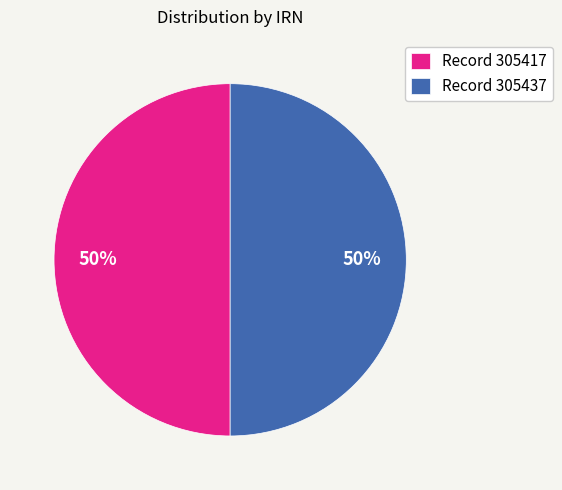

Do Record 305417 and Record 305437 together represent more than half of the pie?

Yes